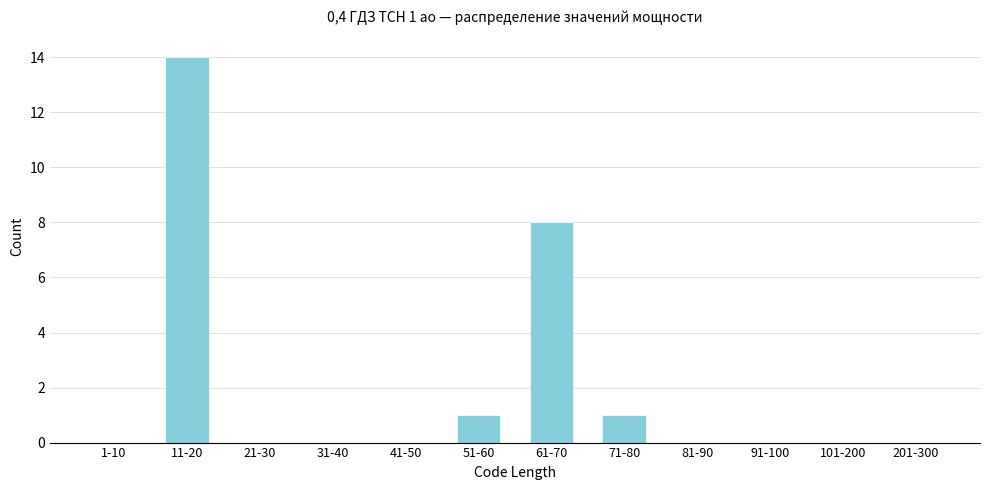

Reading right to left, extract all data points from this chart.

201-300=0	101-200=0	91-100=0	81-90=0	71-80=1	61-70=8	51-60=1	41-50=0	31-40=0	21-30=0	11-20=14	1-10=0